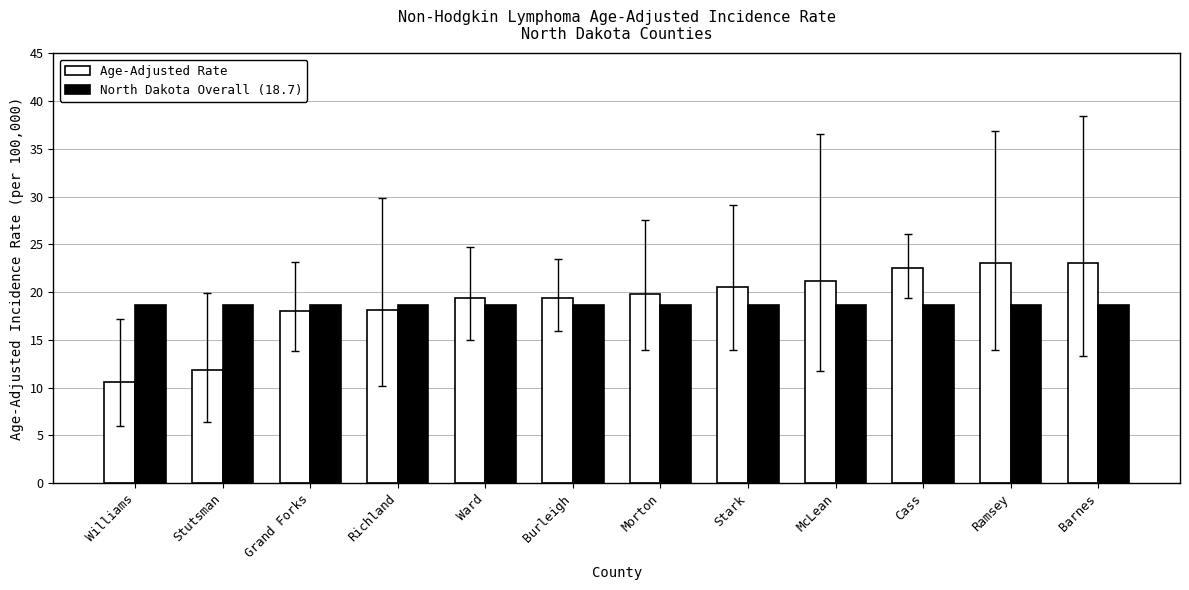

Rank the series at Stark from highest to lowest value.

Age-Adjusted Rate, North Dakota Overall (18.7)